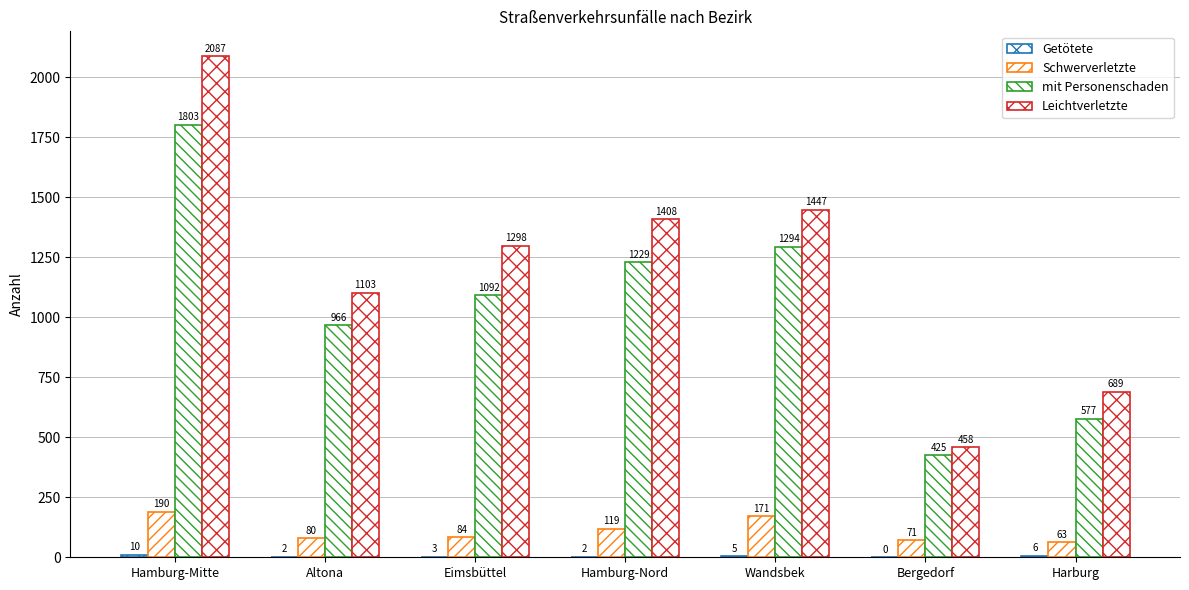

Count the number of categories in the chart.

7